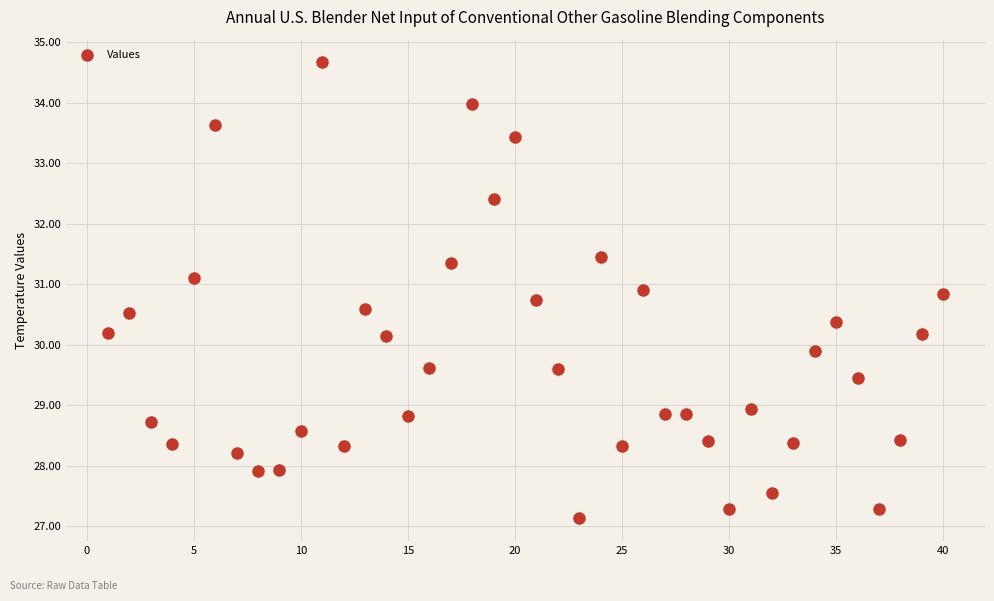

What is the range of Y values (max minus min)?

7.5